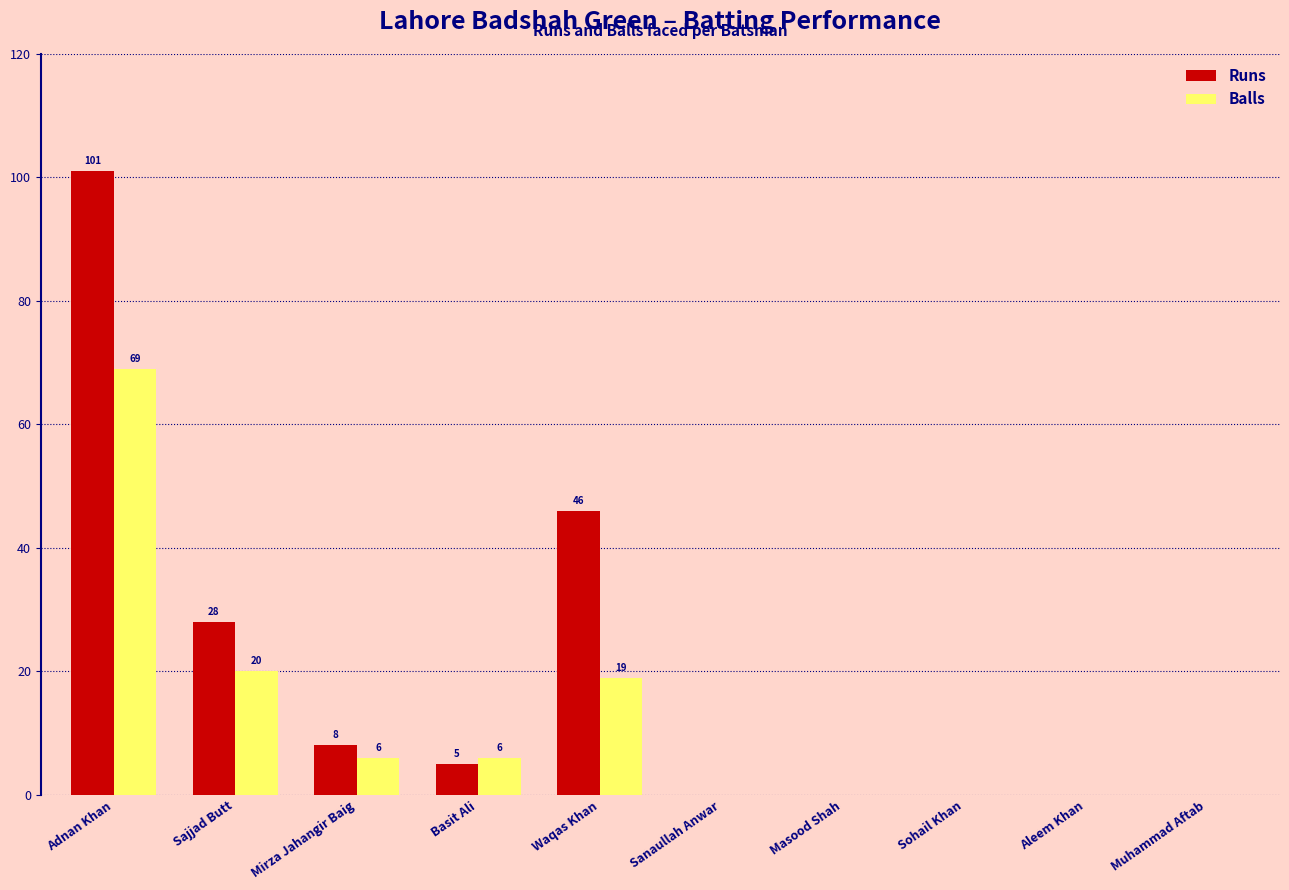

At which category is the sum across all series the highest?

Adnan Khan